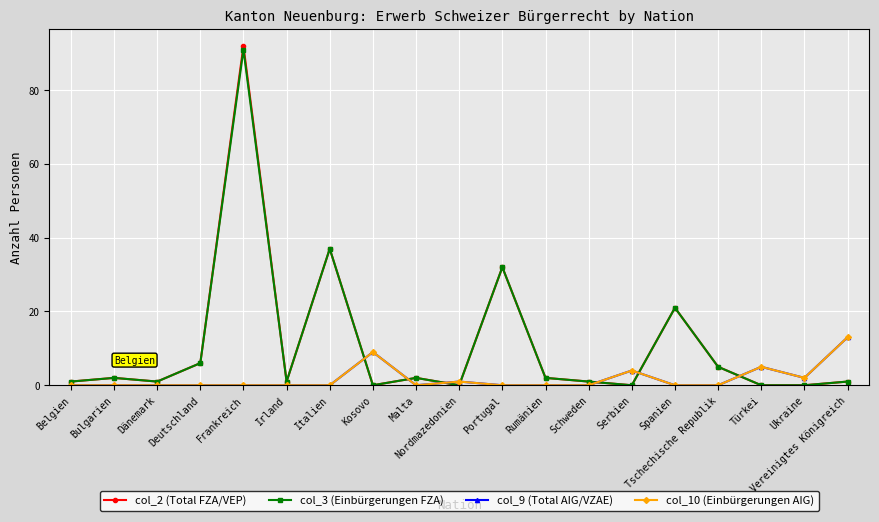

Is this an area chart (filled region under the line)?

No